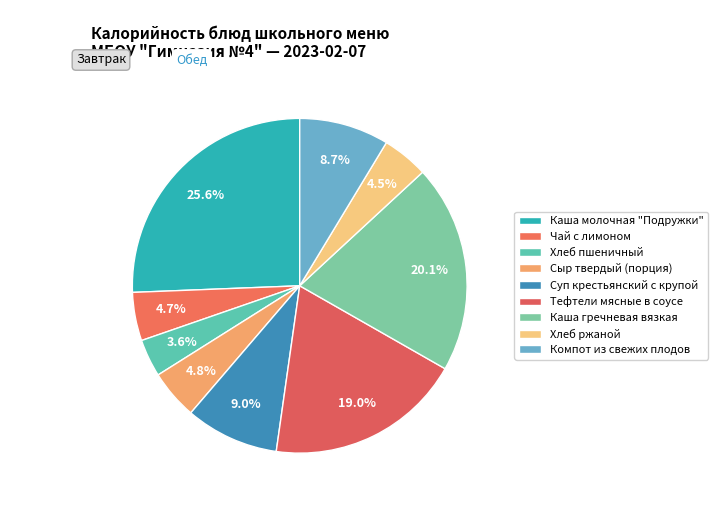

Does Компот из свежих плодов represent more than half of the total?

No